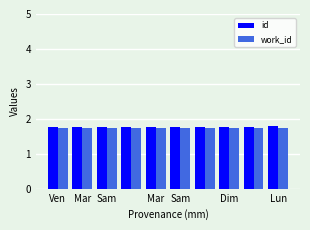

Reading left to right, list all the values displayed in this chart.

id: 1.8	1.8	1.8	1.8	1.8	1.8	1.8	1.8	1.8	1.8
work_id: 1.7	1.7	1.7	1.7	1.7	1.7	1.7	1.7	1.7	1.7